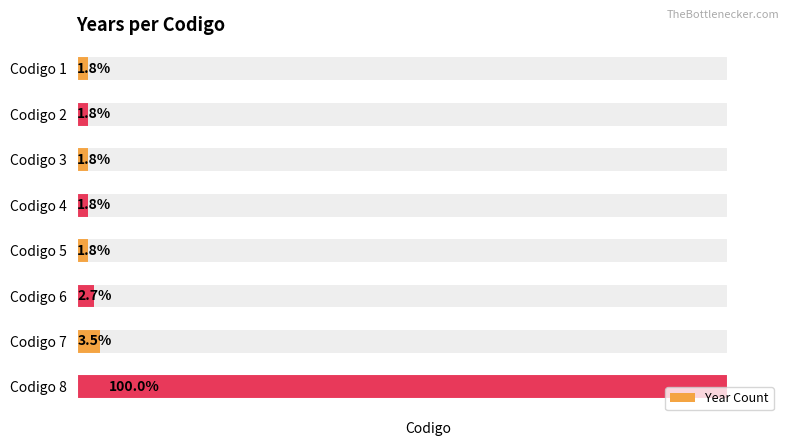

What is the sum of the values at Codigo 5 and Codigo 1?

4